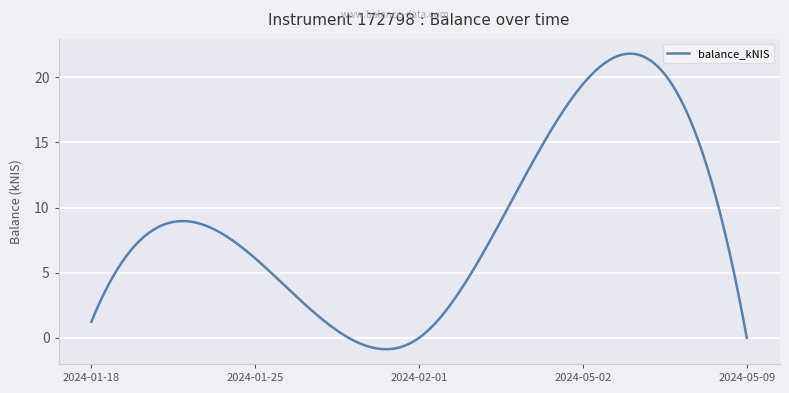

What is the smallest value displayed?

-0.9